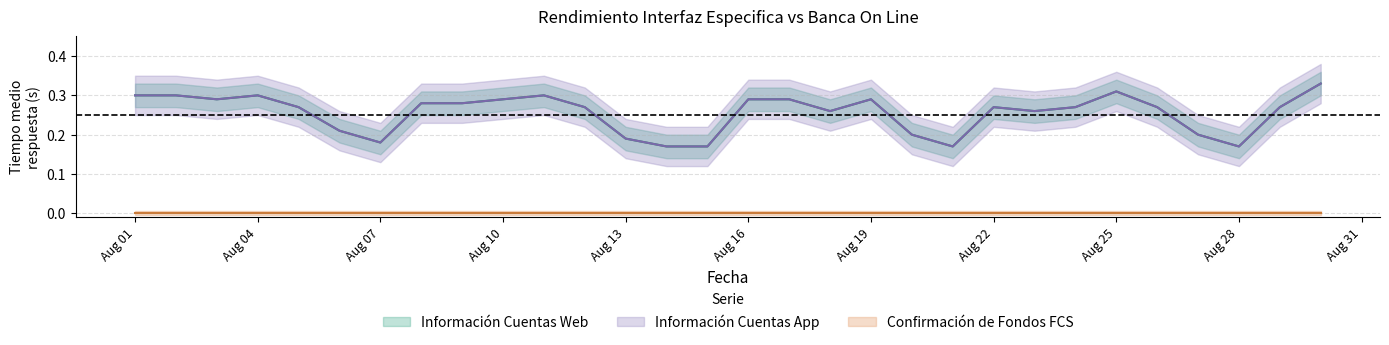

The value of Información Cuentas App at Aug 19 is 0.3. True or false?

True